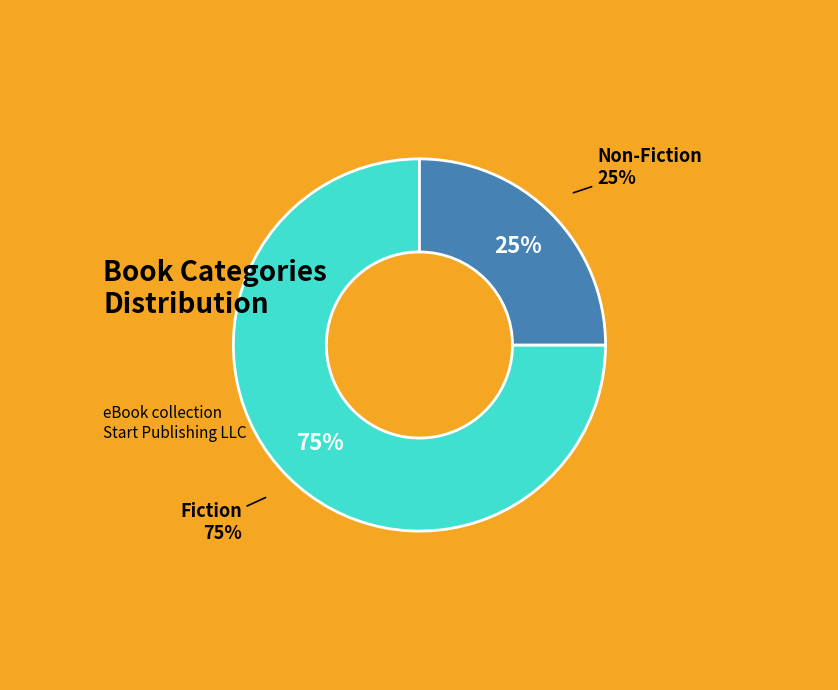

To the nearest percent, what is the difference between the largest and smallest slice percentages?

50%